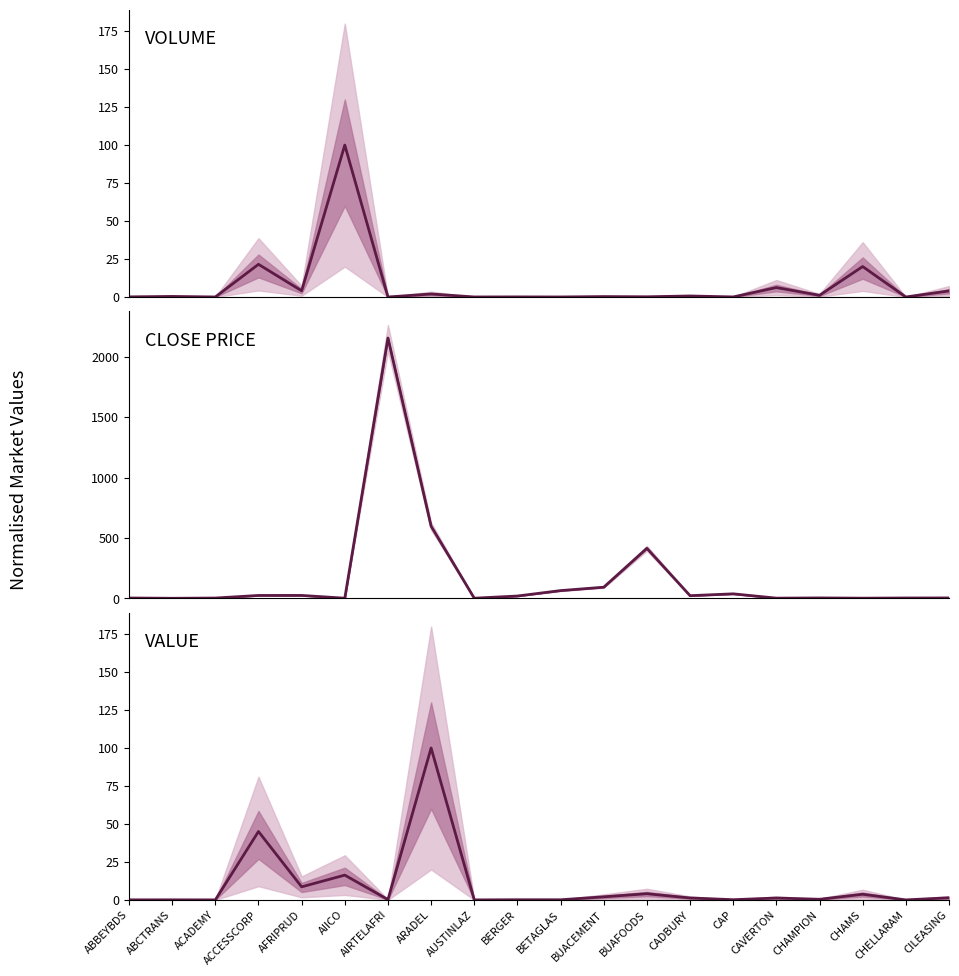

What is the label of the 14th point from the left?

CADBURY